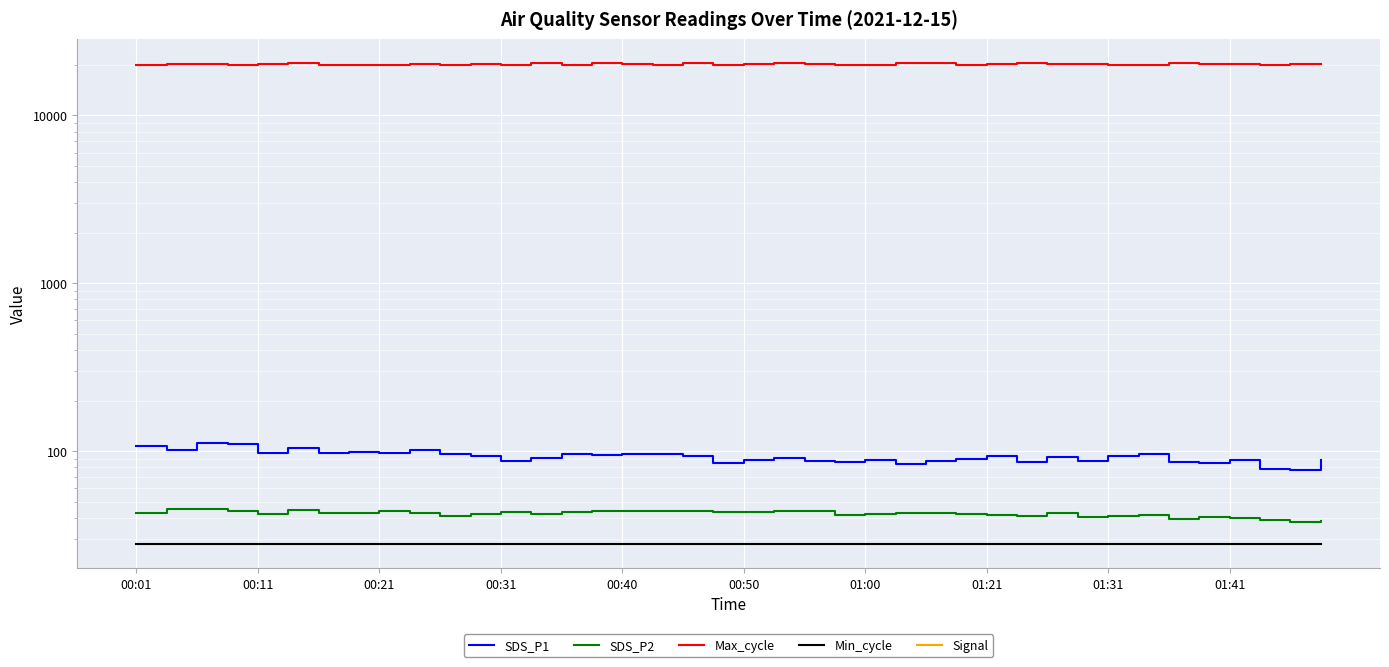

What are all the series names shown in the legend?

SDS_P1, SDS_P2, Max_cycle, Min_cycle, Signal